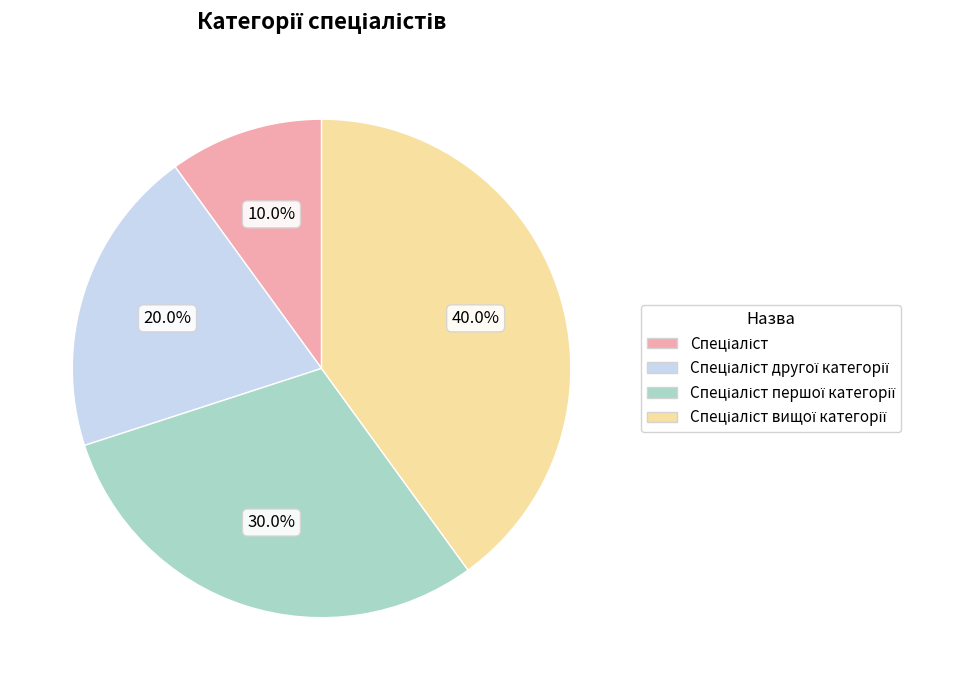

How many slices are in this pie chart?

4